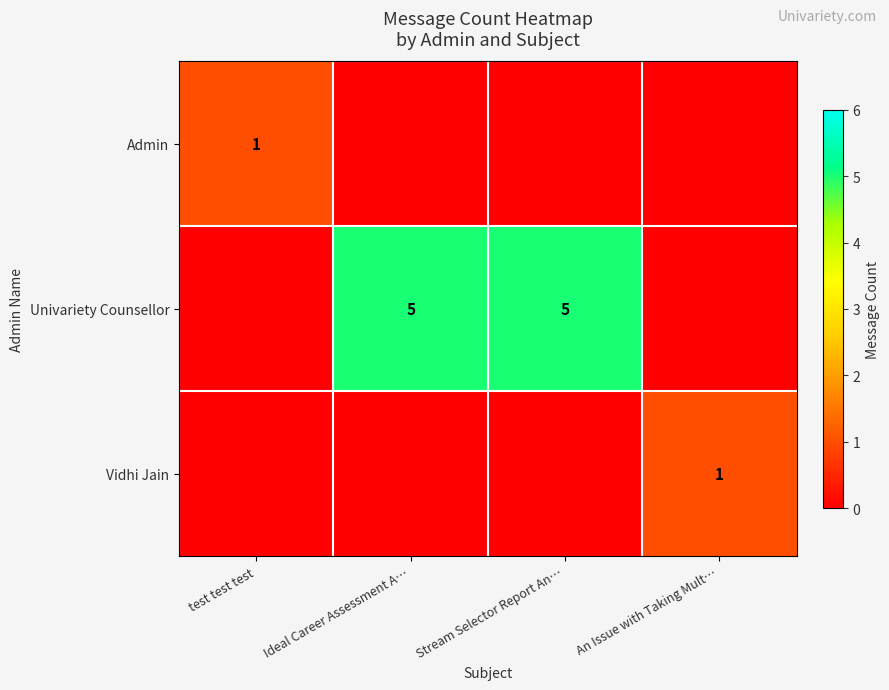

How many data points in Vidhi Jain are above 0?

1